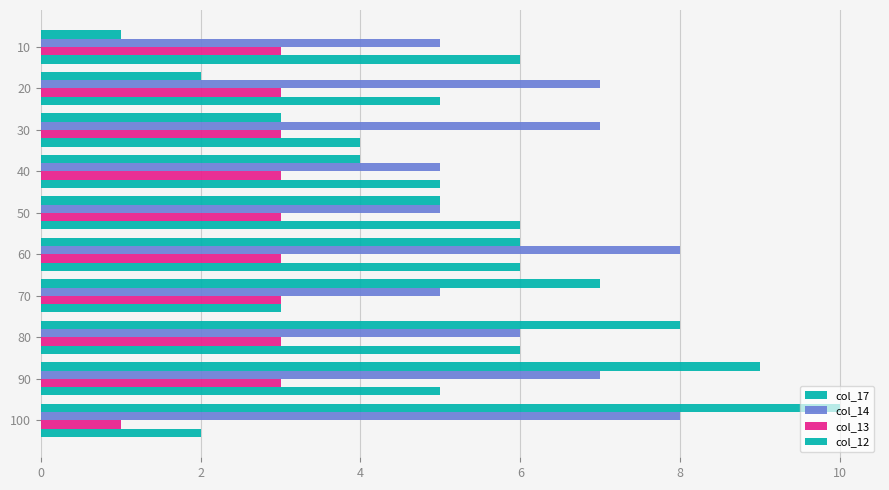

List the series in order of their overall mean, highest first.

col_14, col_17, col_12, col_13